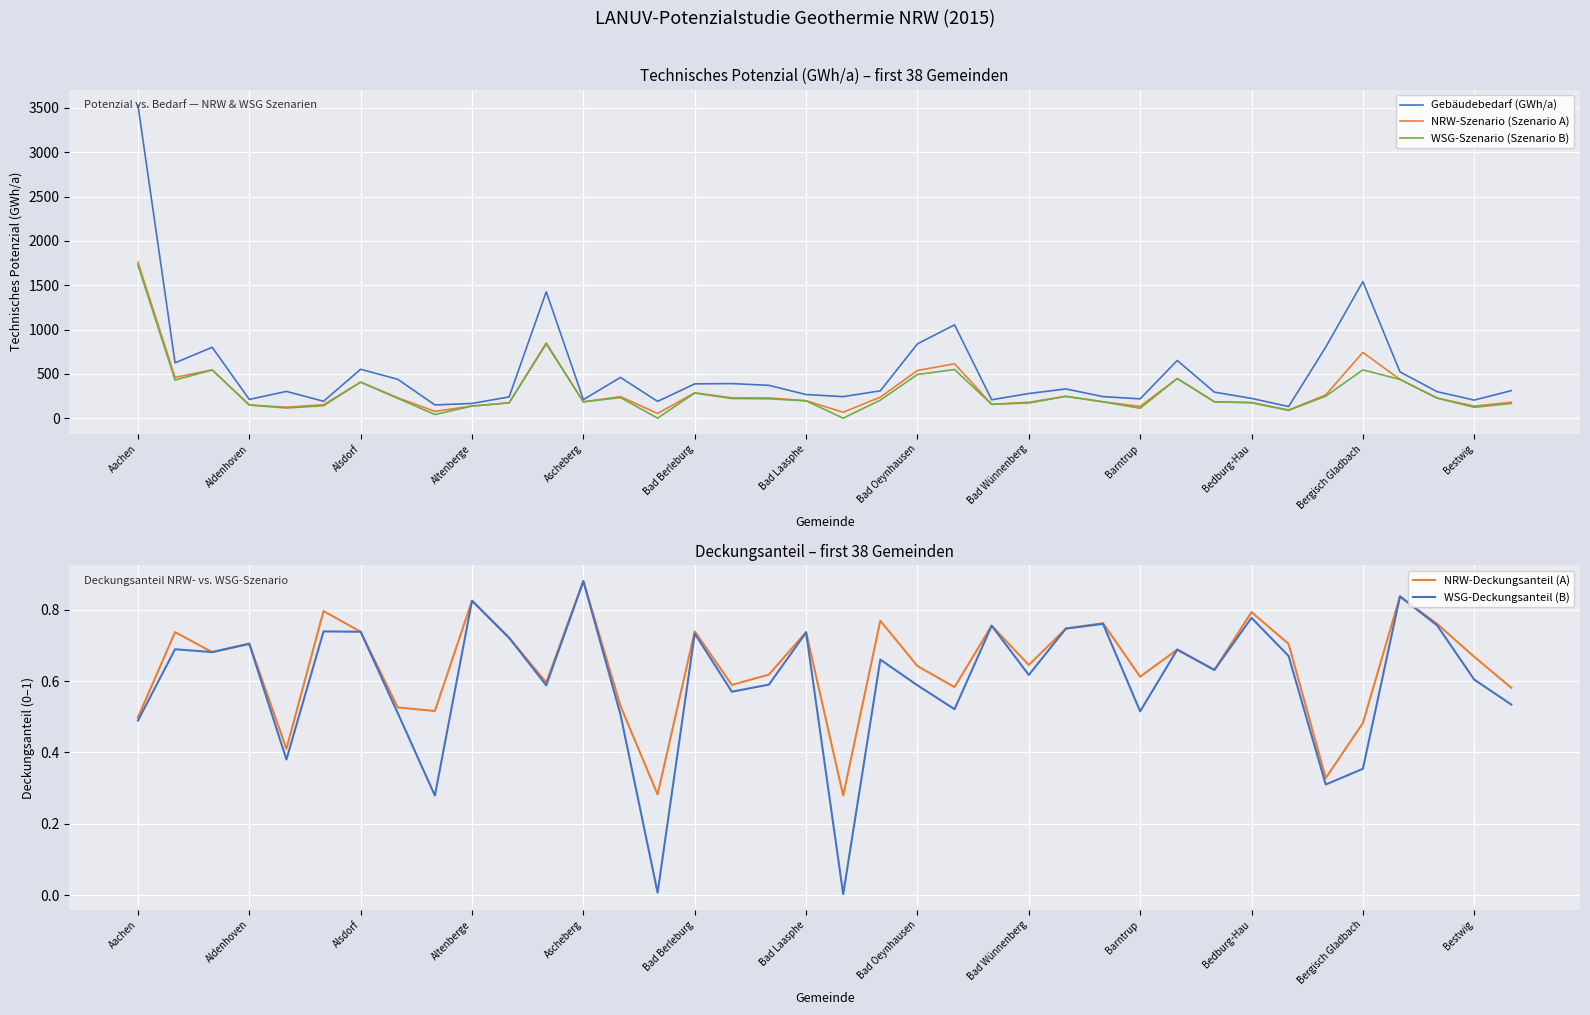

Which category has the lowest value in the NRW-Szenario (Szenario A) series?

14